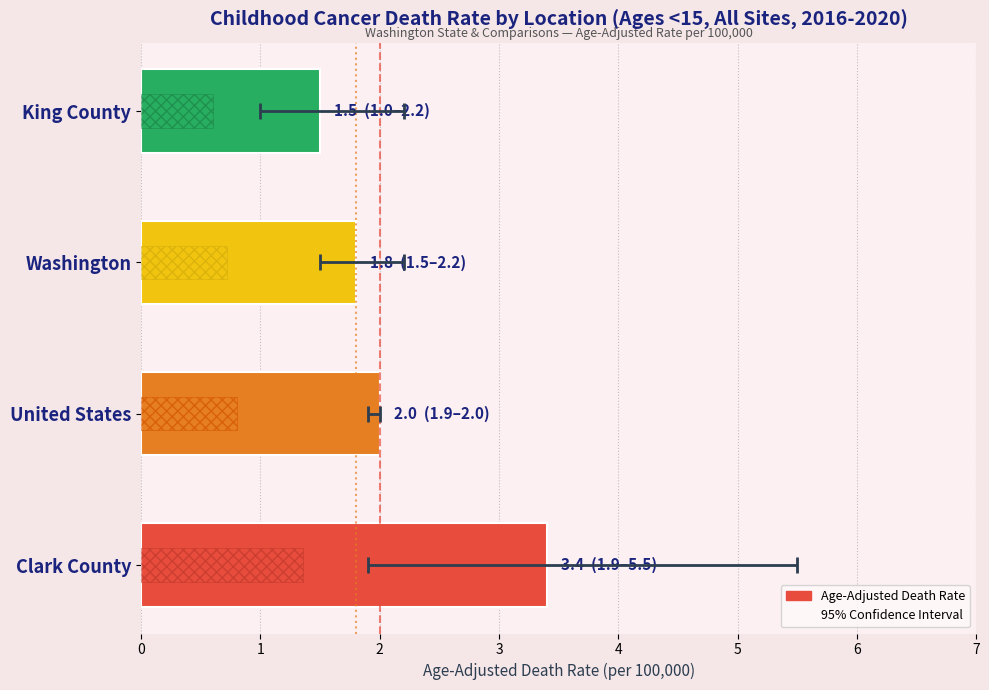

List the labels in order of value, smallest first.

King County, Washington, United States, Clark County